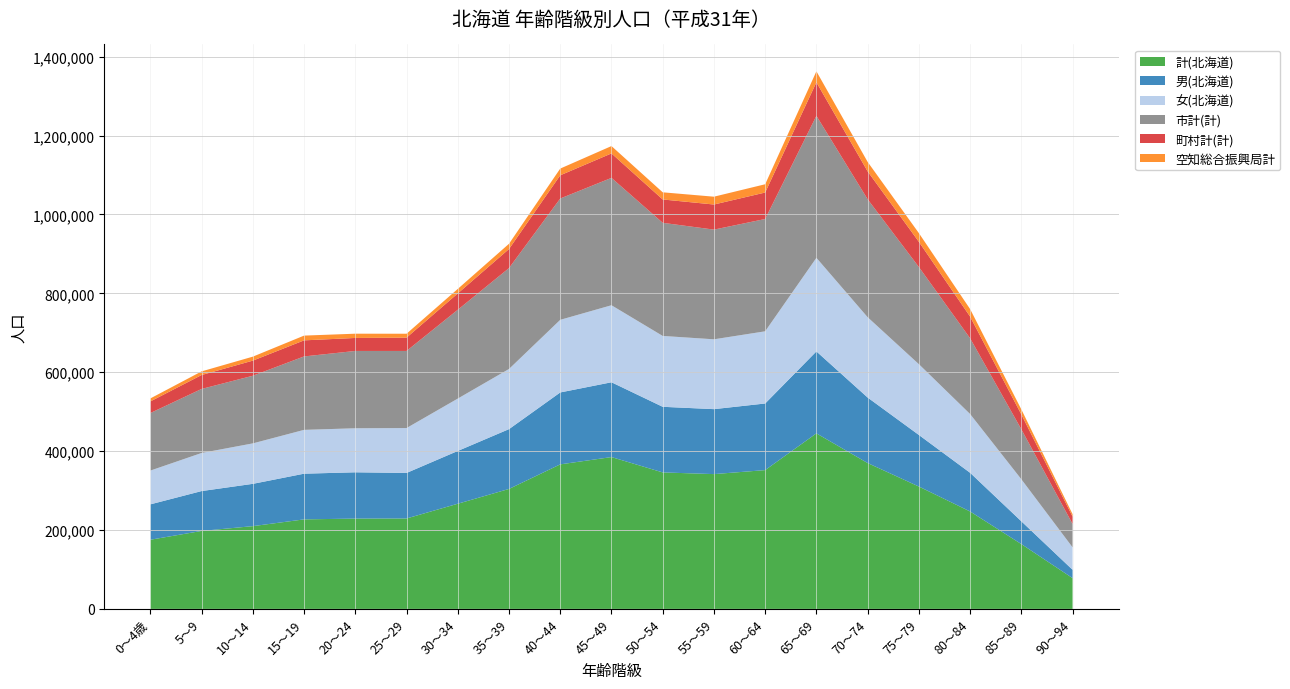

Reading right to left, what are all the values shown in this chart?

計(北海道): 90～94=78017	85～89=164324	80～84=246984	75～79=310172	70～74=369693	65～69=444971	60～64=351827	55～59=341687	50～54=345963	45～49=384862	40～44=366374	35～39=304090	30～34=266563	25～29=229198	20～24=228939	15～19=226911	10～14=209782	5～9=197625	0～4歳=175310
男(北海道): 90～94=21116	85～89=57802	80～84=98045	75～79=130753	70～74=166120	65～69=207714	60～64=168870	55～59=164661	50～54=166335	45～49=189603	40～44=182300	35～39=151615	30～34=133794	25～29=115402	20～24=117316	15～19=115833	10～14=107220	5～9=101054	0～4歳=89707
女(北海道): 90～94=56901	85～89=106522	80～84=148939	75～79=179419	70～74=203573	65～69=237257	60～64=182957	55～59=177026	50～54=179628	45～49=195259	40～44=184074	35～39=152475	30～34=132769	25～29=113796	20～24=111623	15～19=111078	10～14=102562	5～9=96571	0～4歳=85603
市計(計): 90～94=59297	85～89=126726	80～84=192009	75～79=246281	70～74=298978	65～69=359976	60～64=284696	55～59=278084	50～54=286748	45～49=322864	40～44=307557	35～39=255784	30～34=225151	25～29=195474	20～24=195993	15～19=186166	10～14=171477	5～9=162339	0～4歳=145894
町村計(計): 90～94=18720	85～89=37598	80～84=54975	75～79=63891	70～74=70715	65～69=84995	60～64=67131	55～59=63603	50～54=59215	45～49=61998	40～44=58817	35～39=48306	30～34=41412	25～29=33724	20～24=32946	15～19=40745	10～14=38305	5～9=35286	0～4歳=29416
空知総合振興局計: 90～94=6121	85～89=12735	80～84=19106	75～79=22069	70～74=23978	65～69=27789	60～64=20957	55～59=19843	50～54=18119	45～49=18649	40～44=17078	35～39=13288	30～34=11448	25～29=9908	20～24=10787	15～19=12052	10～14=10097	5～9=9205	0～4歳=7631